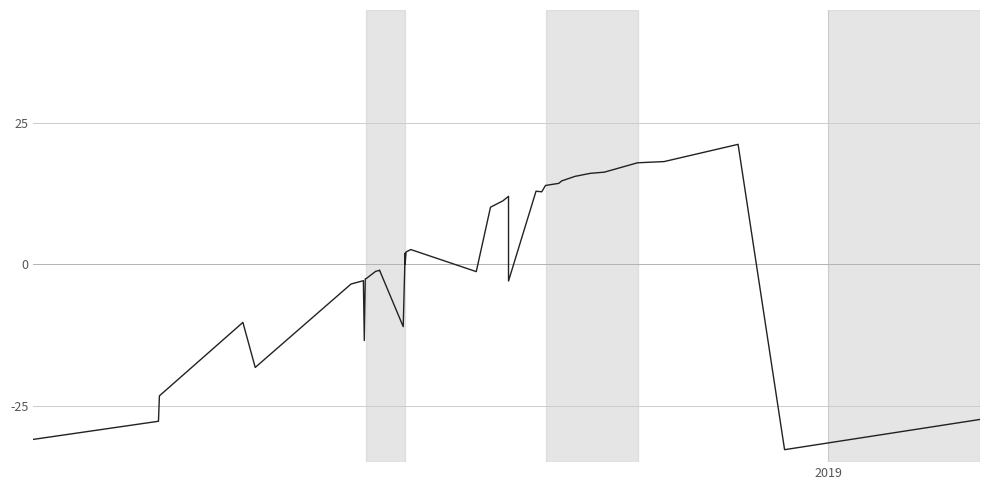

The value at 34 is -57.9. True or false?

False